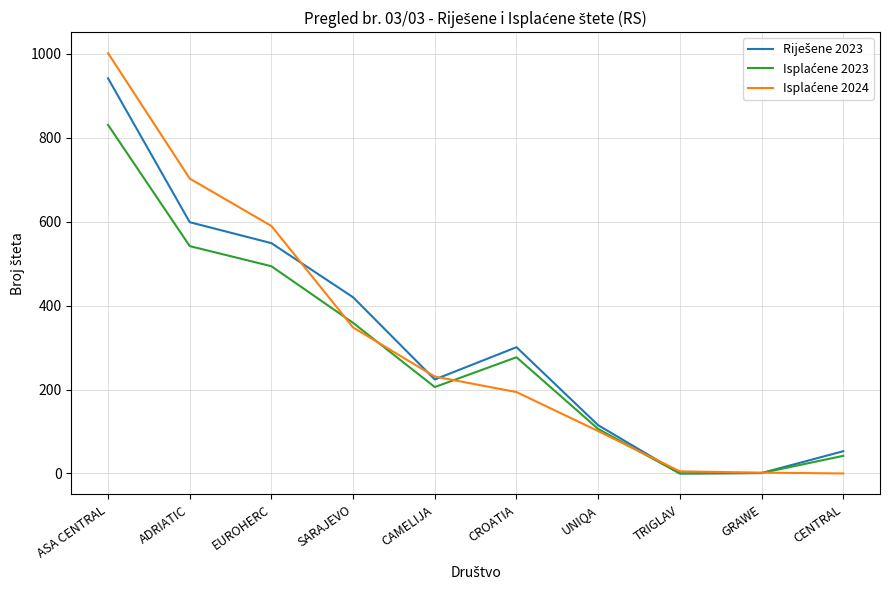

What is the difference between the highest and lowest values at SARAJEVO?

72